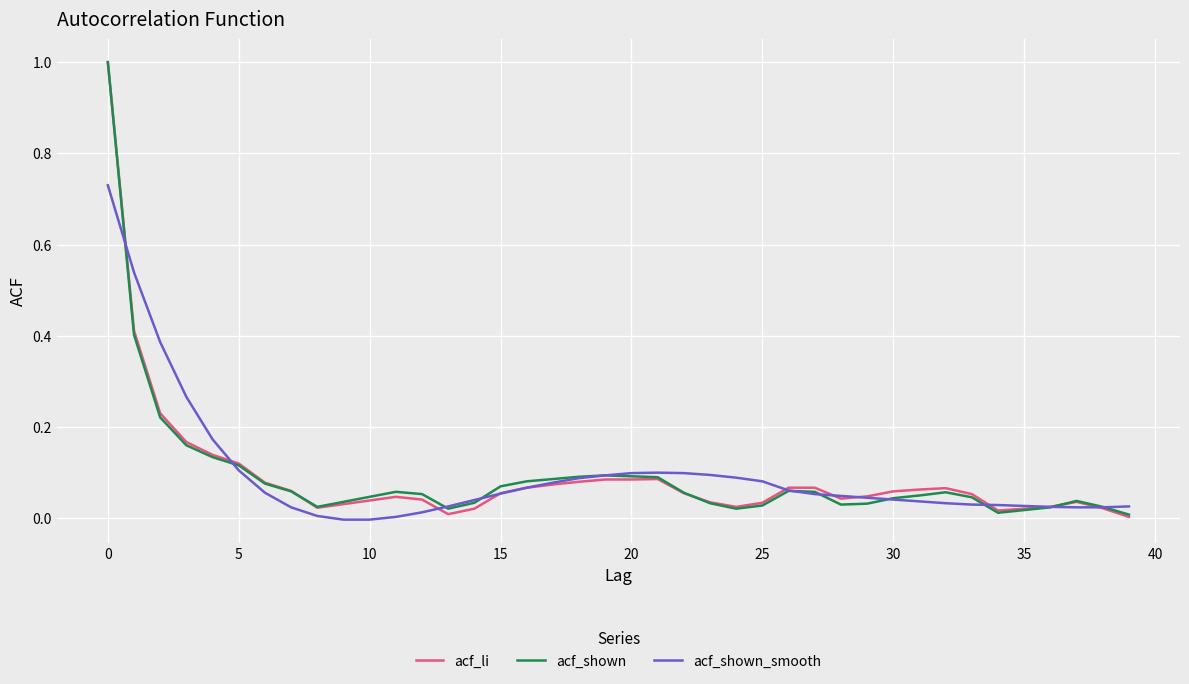

What are all the series names shown in the legend?

acf_li, acf_shown, acf_shown_smooth